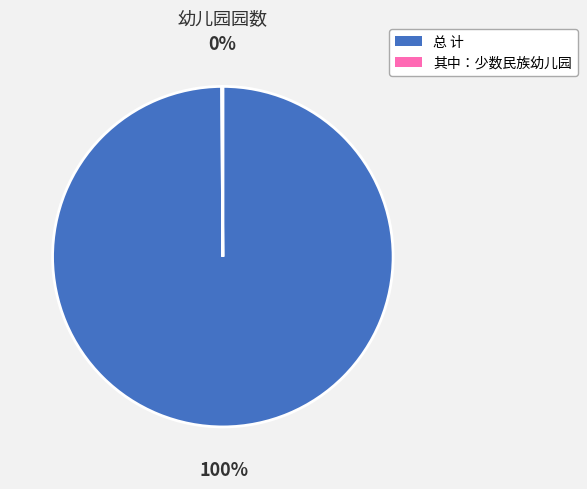

Which slice is the largest?

总 计